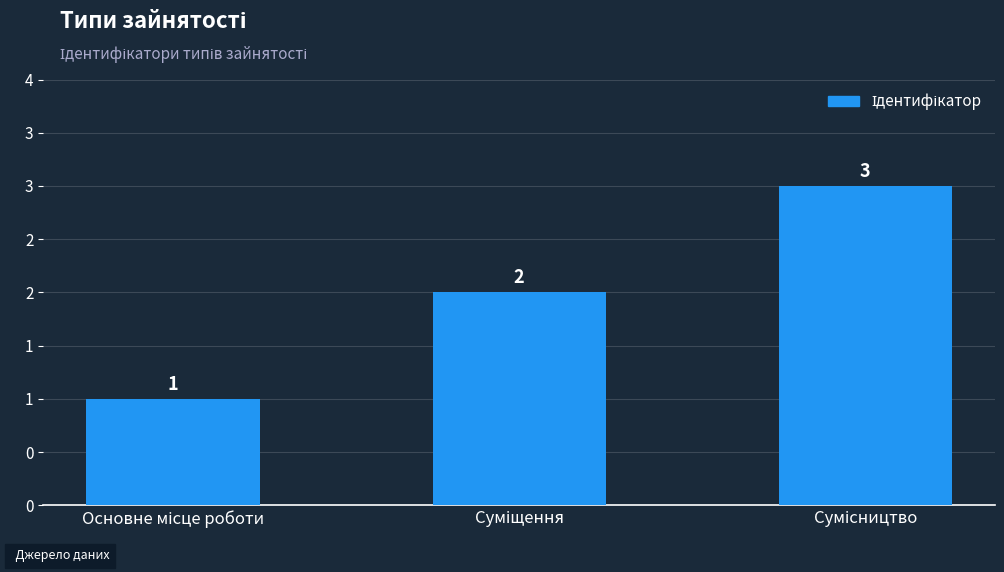

Reading left to right, list all the values displayed in this chart.

1	2	3